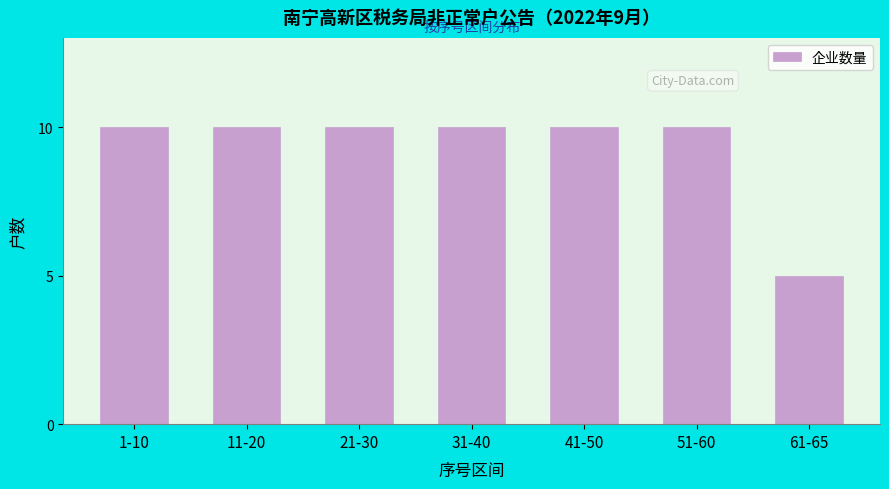

Reading right to left, extract all data points from this chart.

61-65=5	51-60=10	41-50=10	31-40=10	21-30=10	11-20=10	1-10=10